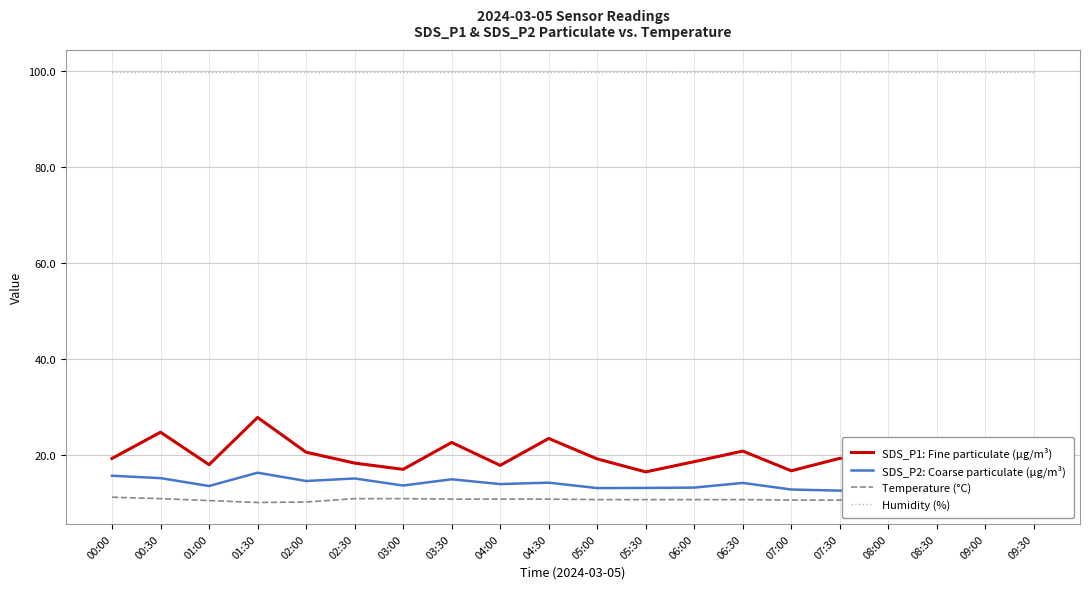

What is the difference between the maximum and minimum values in the SDS_P1: Fine particulate (µg/m³) series?

11.3